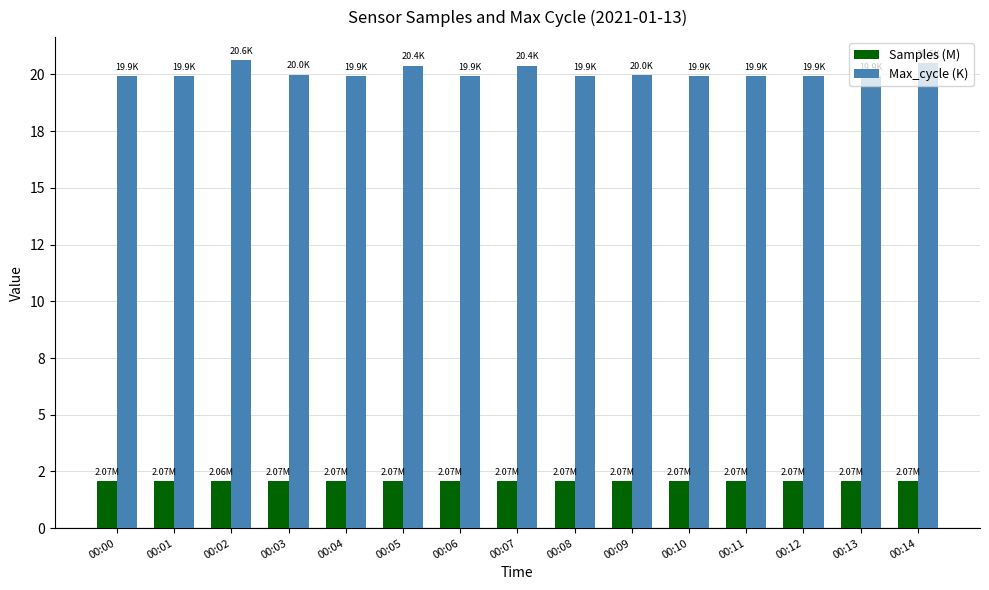

Does the chart contain any negative values?

No